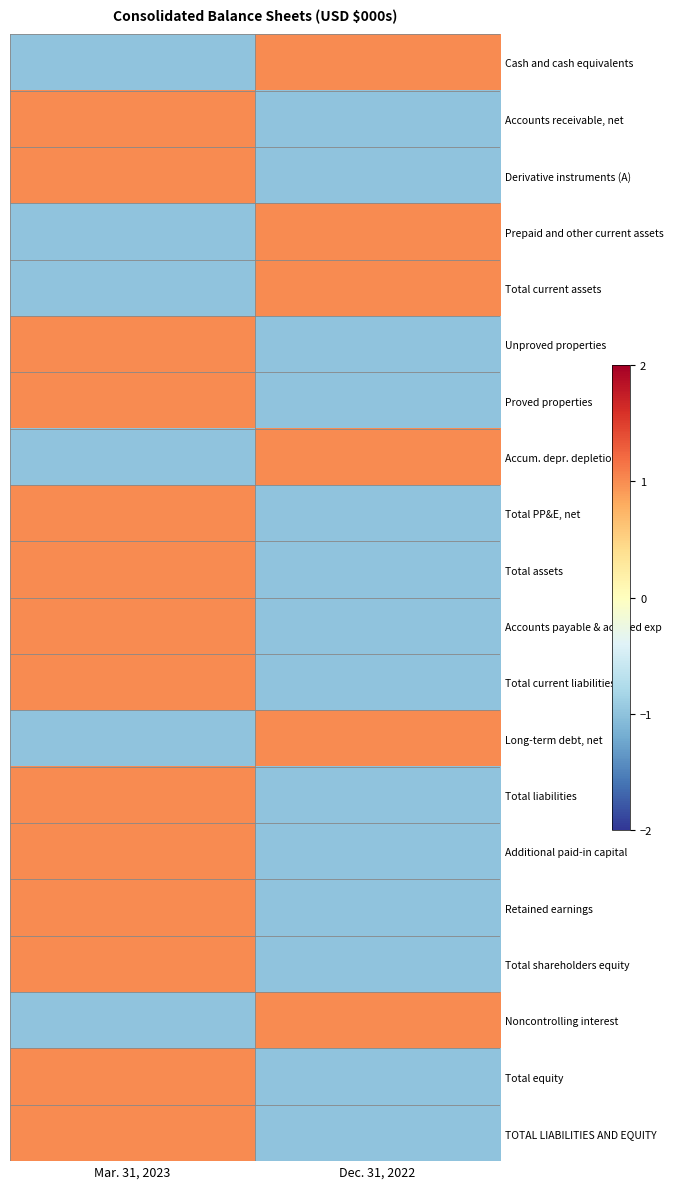

What is the difference between the highest and lowest values at Mar. 31, 2023?

2